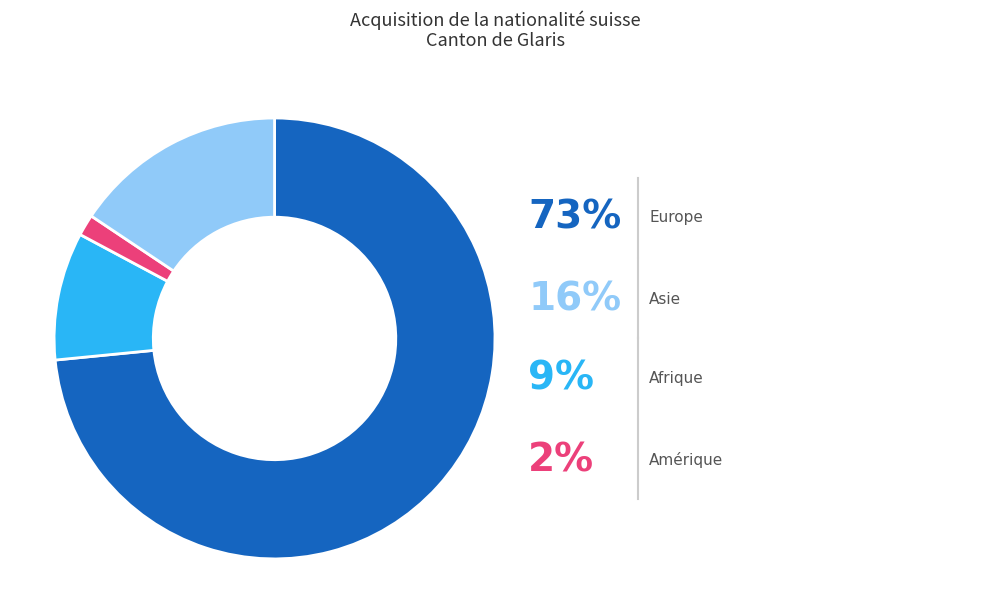

What percentage do Afrique and Asie together represent?

25.0%